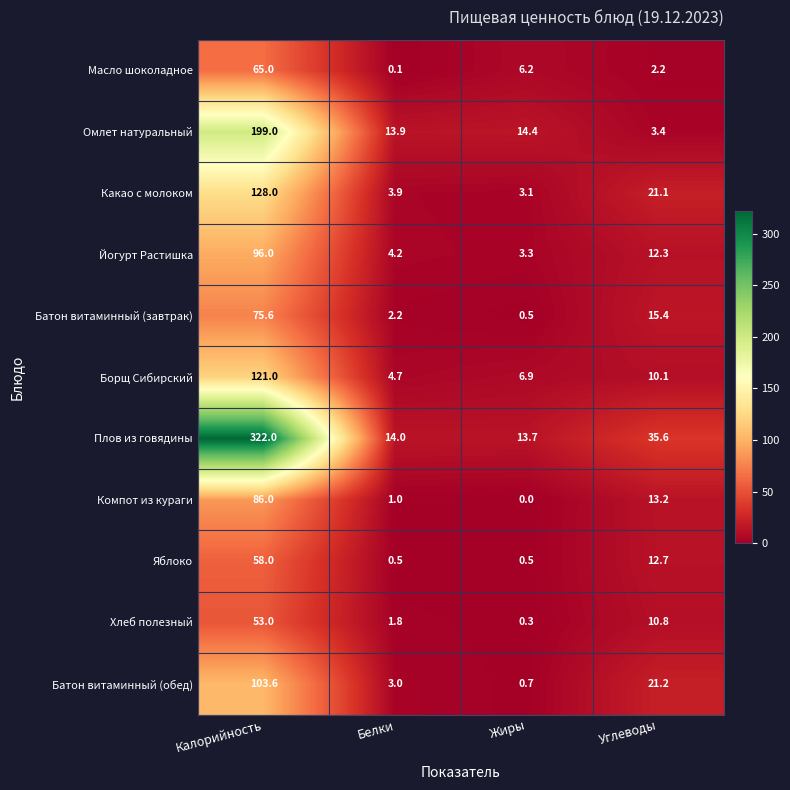

Which category has the highest value across all series?

Калорийность